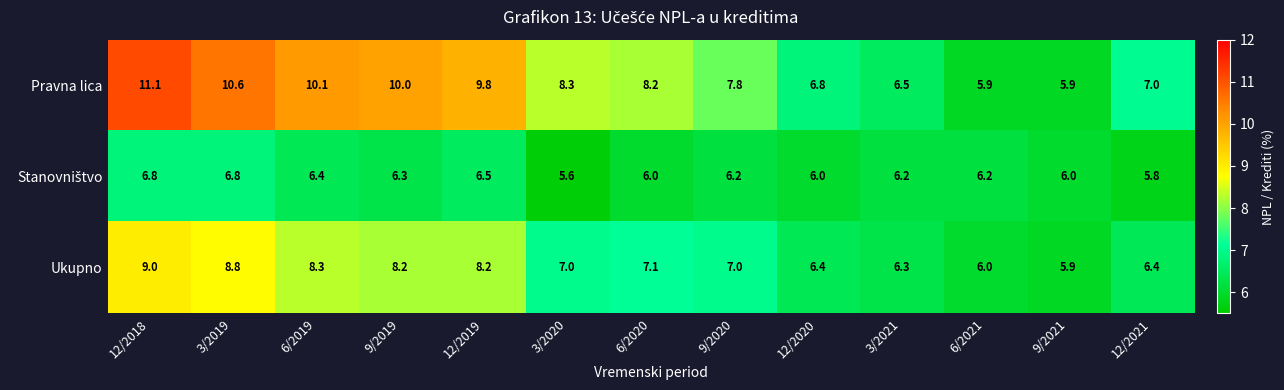

What is the difference between the Ukupno values at 9/2020 and 3/2019?

1.8